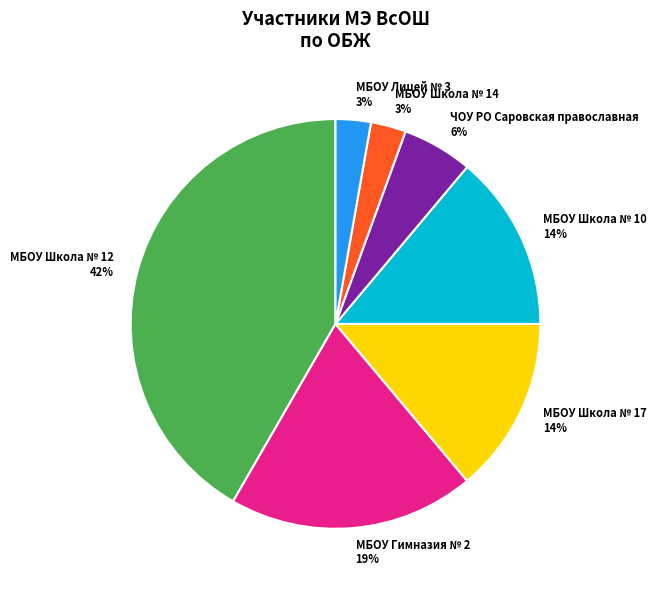

To the nearest percent, what is the average slice percentage?

14%